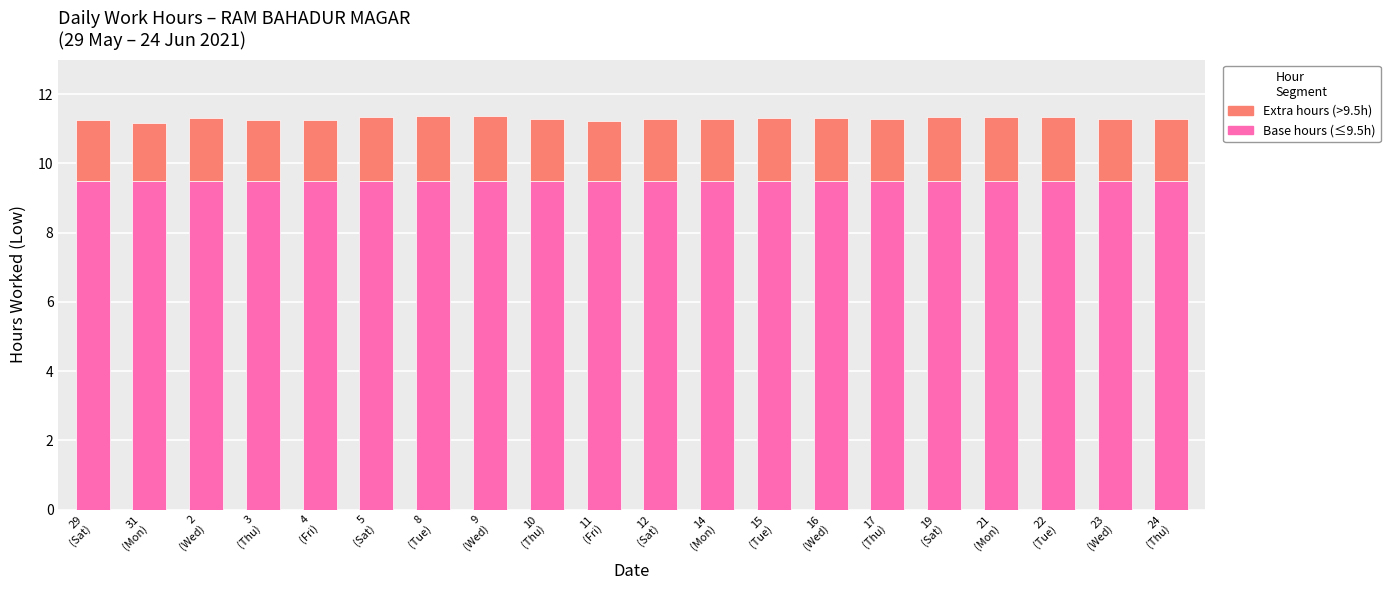

What is the average value of the Base hours (≤9.5h) series?

9.5